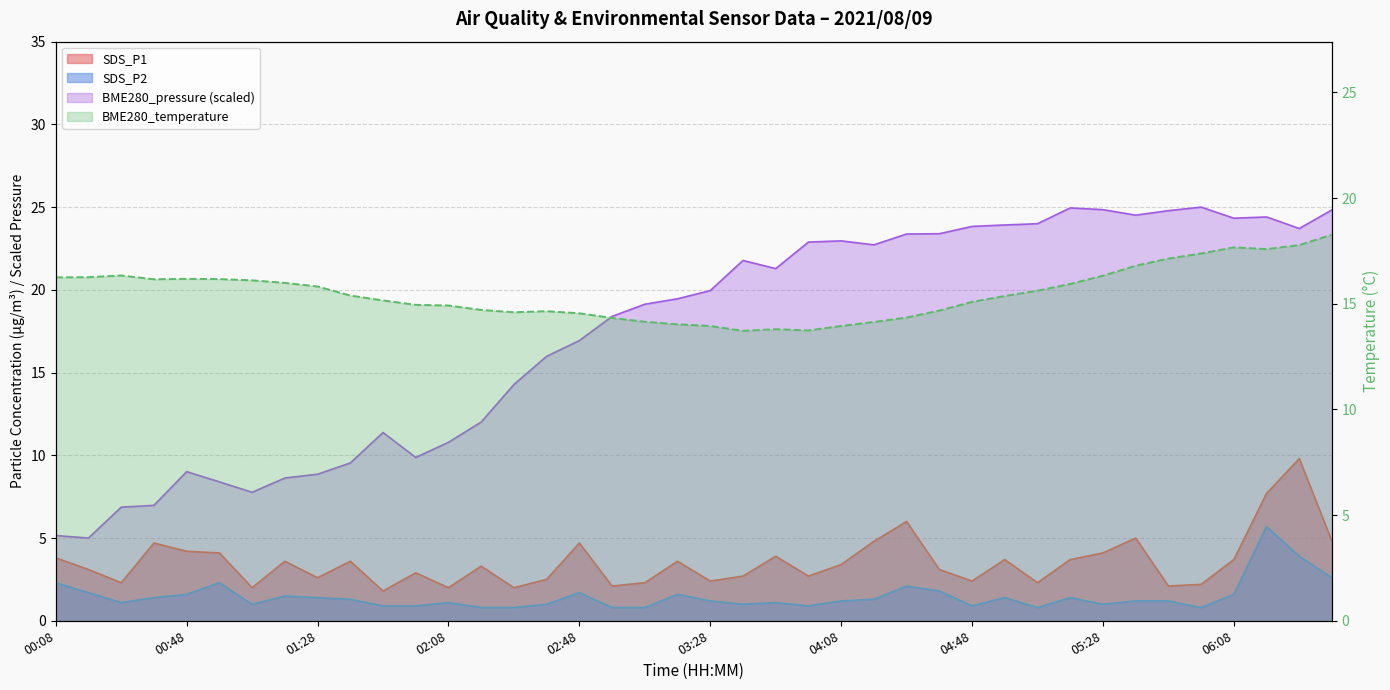

Is it true that BME280_pressure equals 23.8 at 04:48?

True